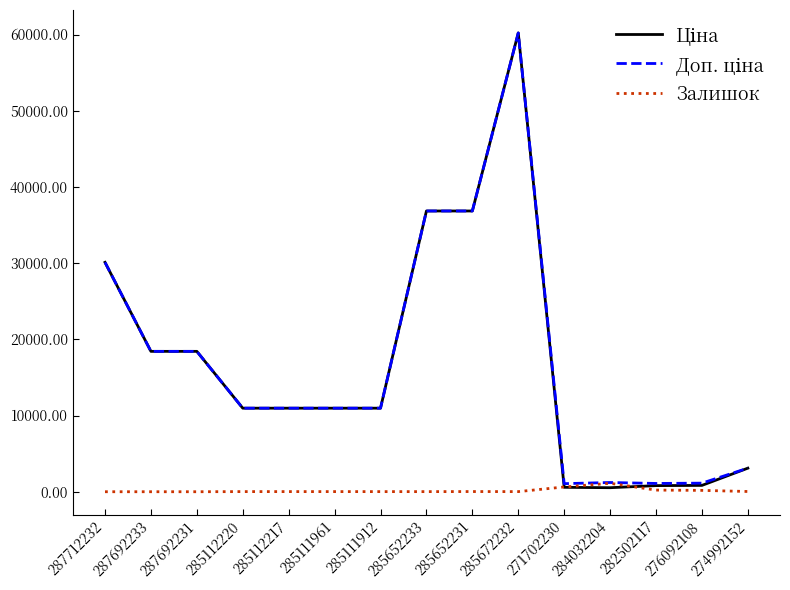

What is the difference between the maximum and minimum values in the Залишок series?

1110.0